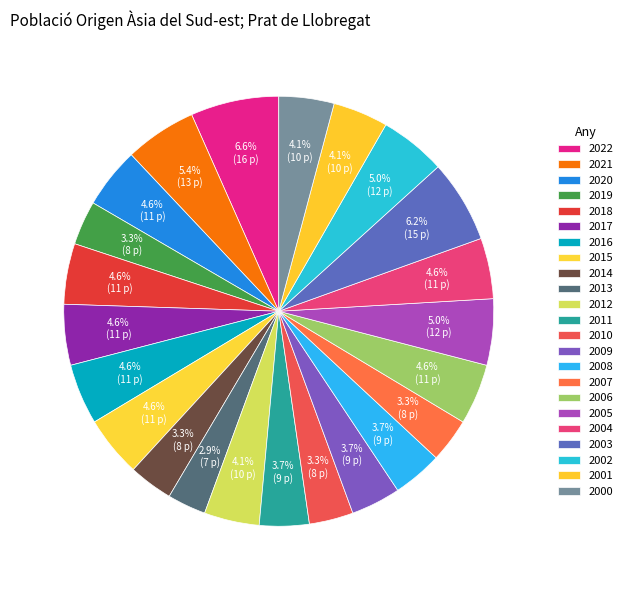

How many slices are in this pie chart?

23